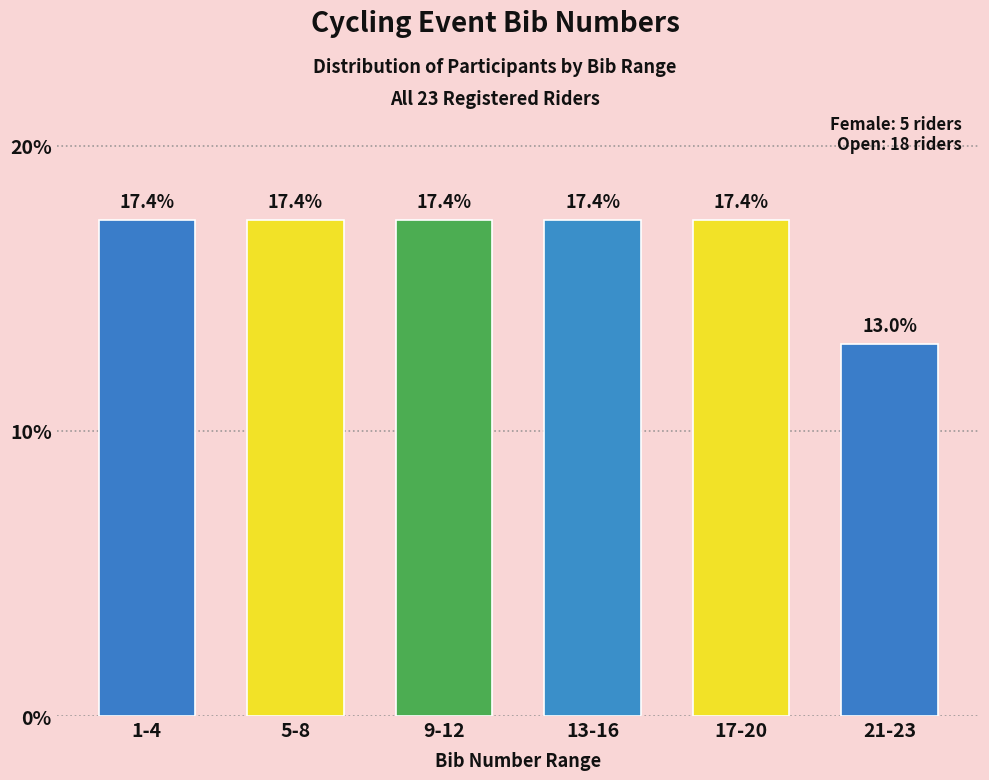

Reading left to right, what are all the values shown in this chart?

1-4=17.4	5-8=17.4	9-12=17.4	13-16=17.4	17-20=17.4	21-23=13.0